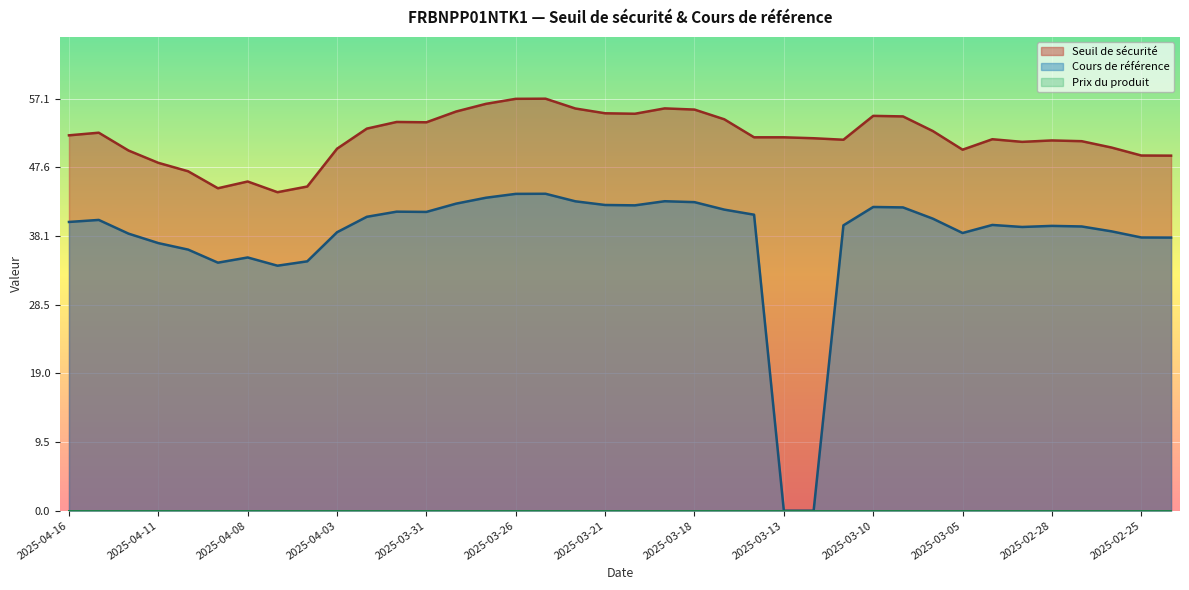

Reading right to left, list all the values displayed in this chart.

Seuil de sécurité: 2025-02-24=49.2	2025-02-25=49.2	2025-02-26=50.3	2025-02-27=51.2	2025-02-28=51.3	2025-03-03=51.1	2025-03-04=51.5	2025-03-05=50.0	2025-03-06=52.6	2025-03-07=54.6	2025-03-10=54.7	2025-03-11=51.4	2025-03-12=51.6	2025-03-13=51.7	2025-03-14=51.7	2025-03-17=54.2	2025-03-18=55.6	2025-03-19=55.7	2025-03-20=55.0	2025-03-21=55.1	2025-03-24=55.7	2025-03-25=57.1	2025-03-26=57.1	2025-03-27=56.4	2025-03-28=55.3	2025-03-31=53.8	2025-04-01=53.9	2025-04-02=52.9	2025-04-03=50.1	2025-04-04=44.9	2025-04-07=44.1	2025-04-08=45.6	2025-04-09=44.7	2025-04-10=47.0	2025-04-11=48.2	2025-04-14=49.9	2025-04-15=52.4	2025-04-16=52.0
Cours de référence: 2025-02-24=37.8	2025-02-25=37.9	2025-02-26=38.7	2025-02-27=39.4	2025-02-28=39.5	2025-03-03=39.3	2025-03-04=39.6	2025-03-05=38.5	2025-03-06=40.5	2025-03-07=42.0	2025-03-10=42.1	2025-03-11=39.5	2025-03-12=0.0	2025-03-13=0.0	2025-03-14=41.0	2025-03-17=41.7	2025-03-18=42.7	2025-03-19=42.9	2025-03-20=42.3	2025-03-21=42.4	2025-03-24=42.9	2025-03-25=43.9	2025-03-26=43.9	2025-03-27=43.4	2025-03-28=42.5	2025-03-31=41.4	2025-04-01=41.4	2025-04-02=40.7	2025-04-03=38.6	2025-04-04=34.5	2025-04-07=33.9	2025-04-08=35.1	2025-04-09=34.4	2025-04-10=36.2	2025-04-11=37.1	2025-04-14=38.4	2025-04-15=40.3	2025-04-16=40.0